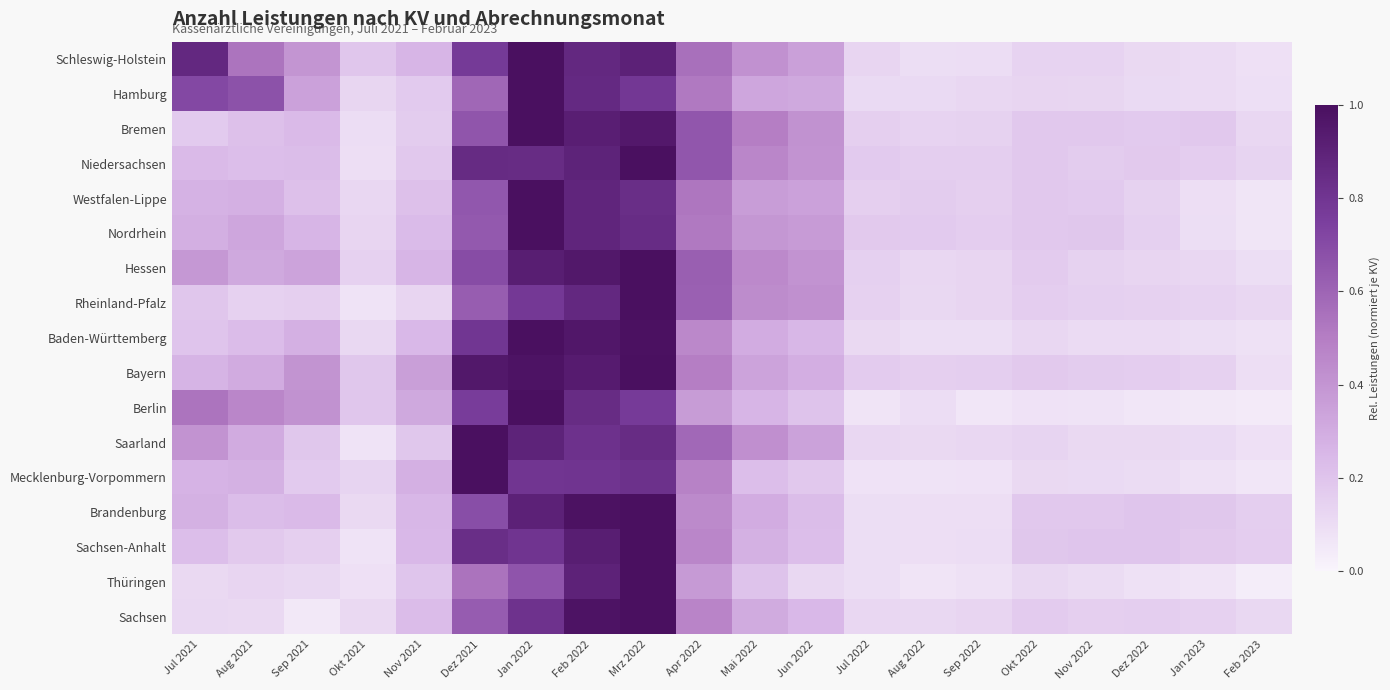

At how many categories does at least one series exceed 0?

20